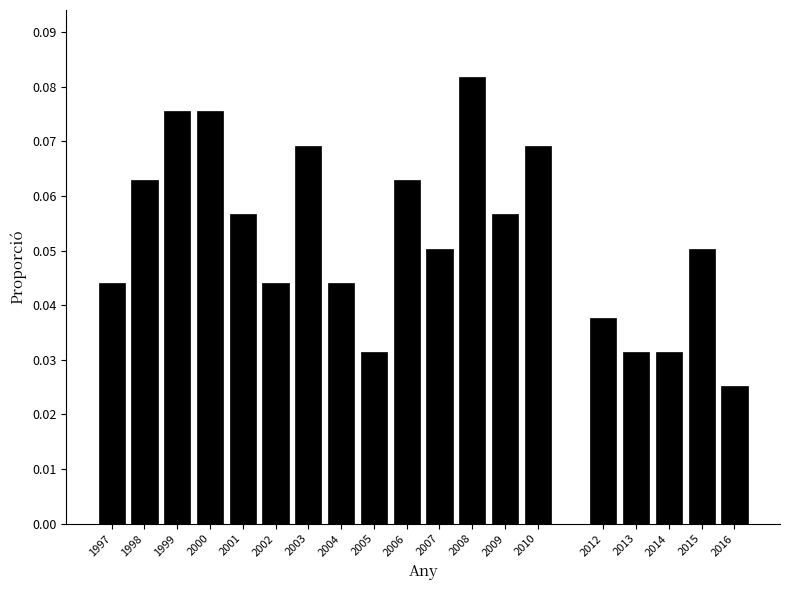

Is it true that the value at 2000 is 0.0?

False